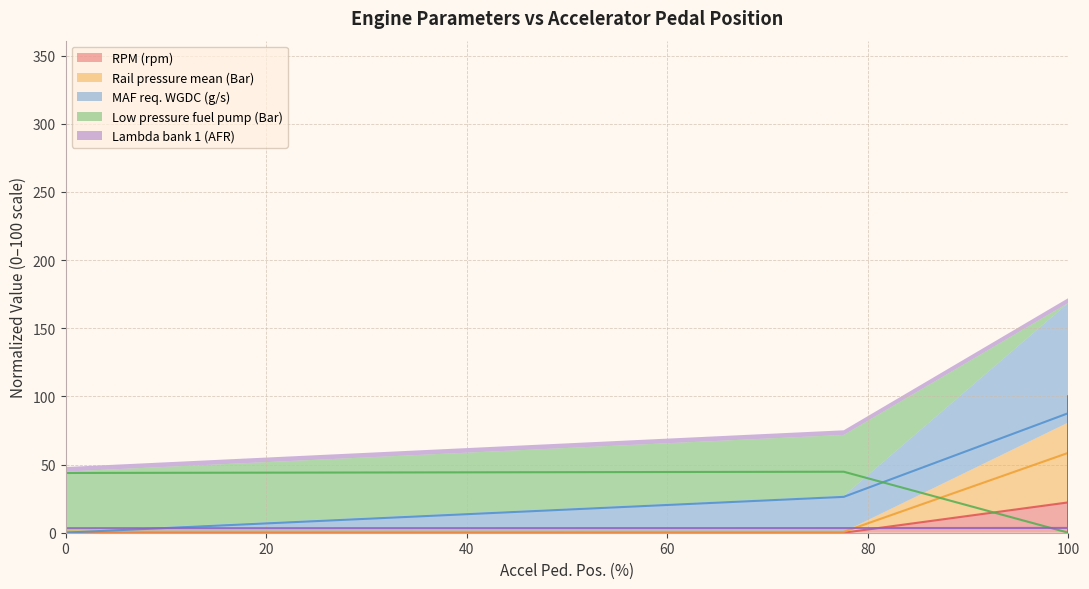

The MAF req. WGDC (g/s) (norm.) series shows 0.1 at 0. True or false?

False